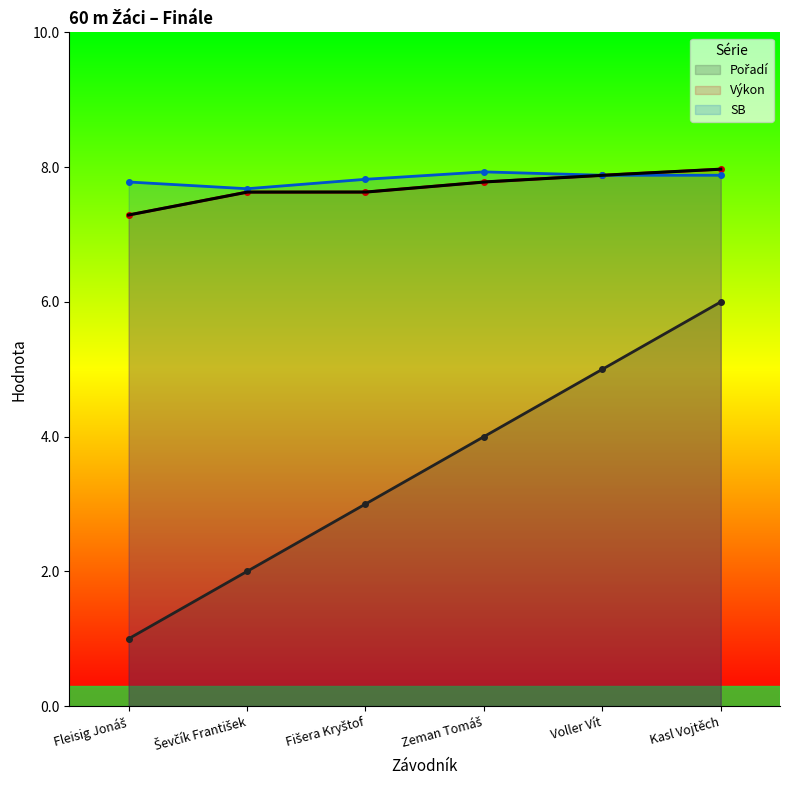

Between Voller Vít and Fleisig Jonáš, which is larger?

Voller Vít